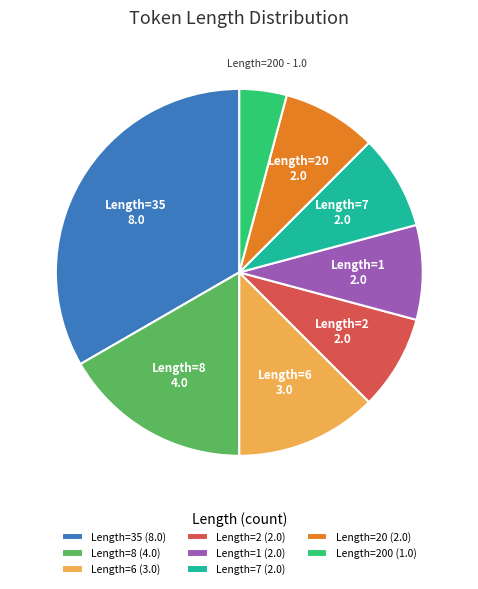

Is there a majority slice in this chart?

No